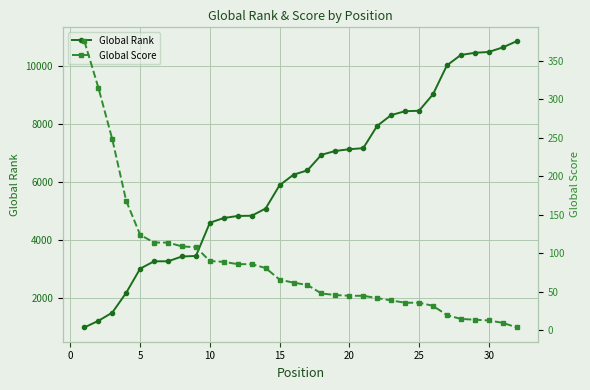

What is the minimum value for Global Rank?

1003